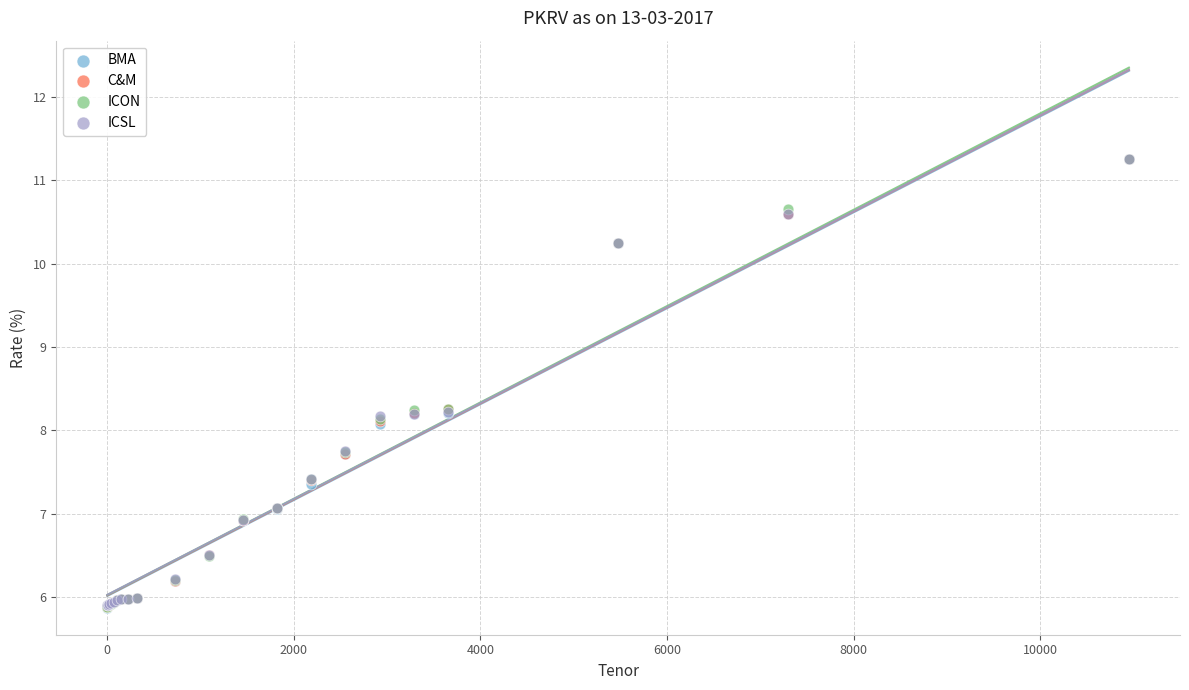

What are all the series names shown in the legend?

BMA, C&M, ICON, ICSL